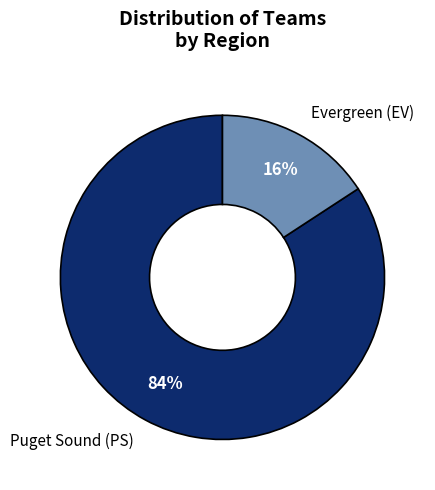

What is the smallest slice in the pie chart?

Evergreen (EV)